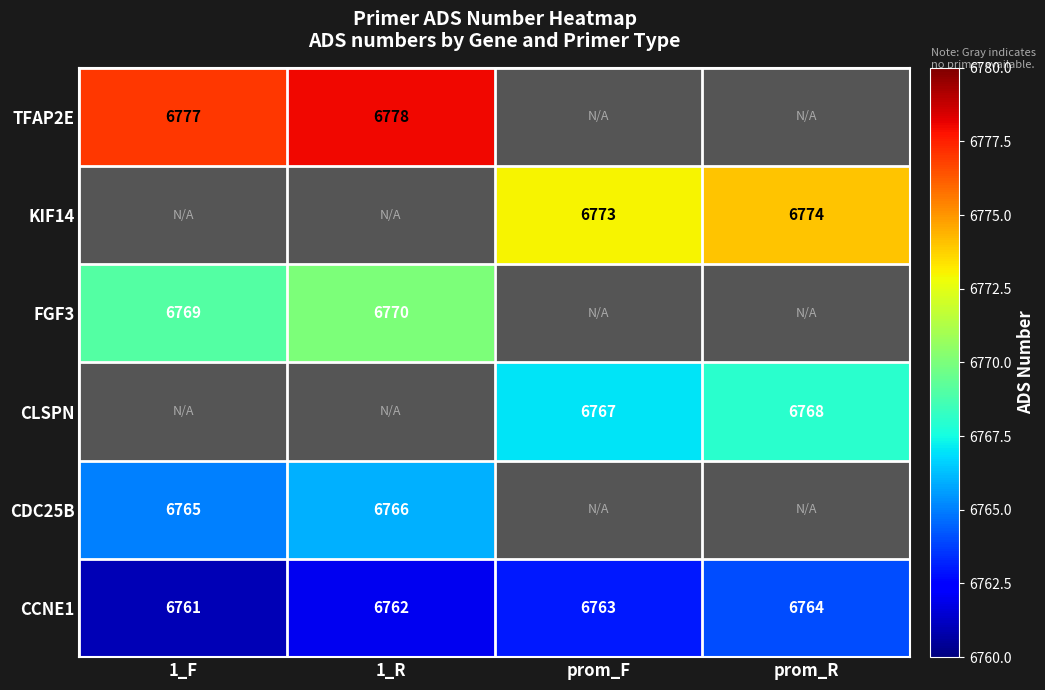

What is the spread (max minus min) of values at 1_R?

16.0